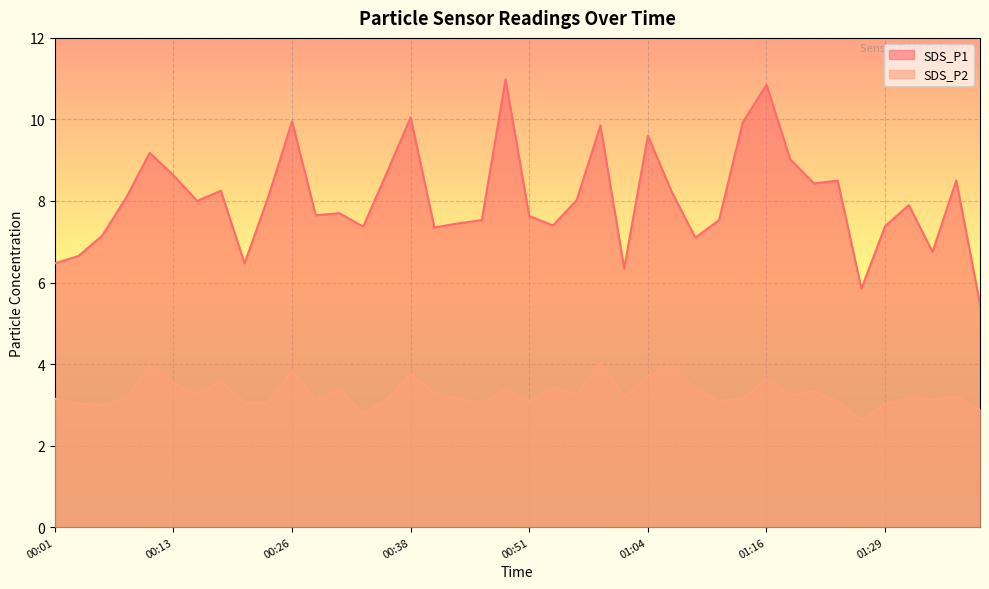

True or false: SDS_P2 and SDS_P1 intersect in this chart.

False